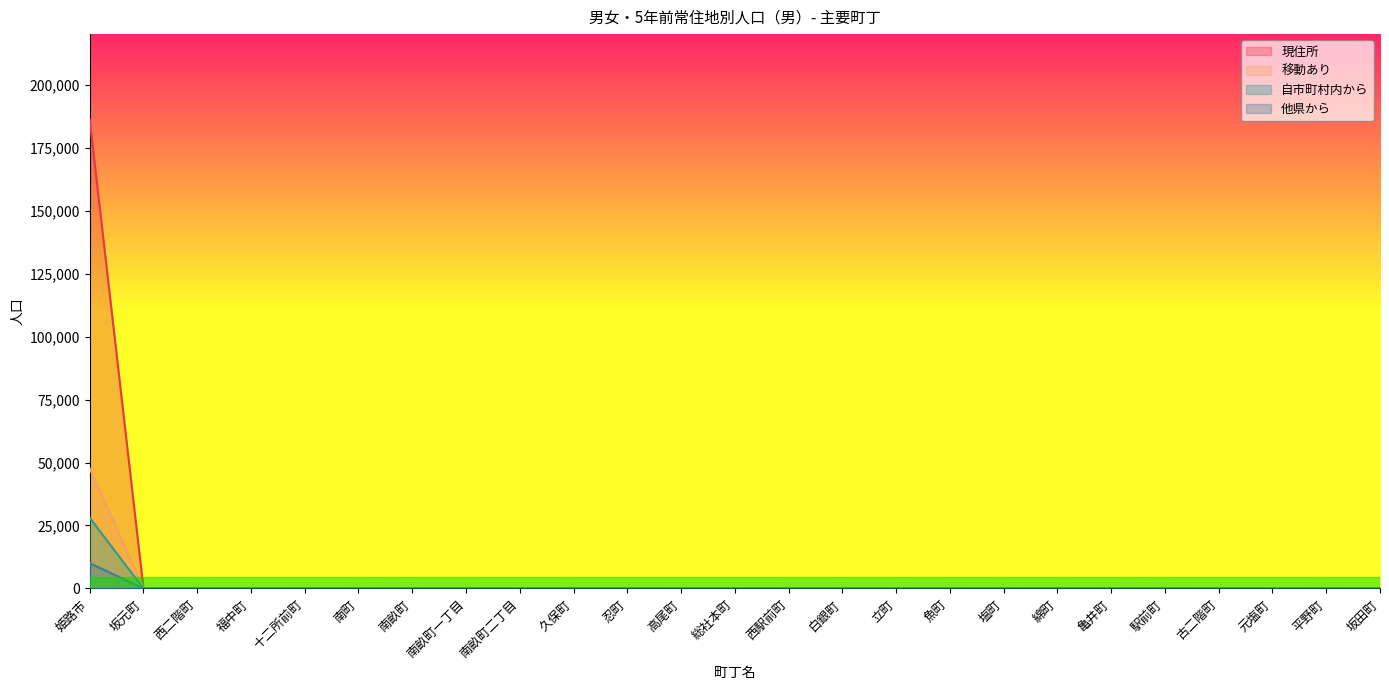

Where do 自市町村内から and 他県から first cross each other?

姫路市 and 坂元町